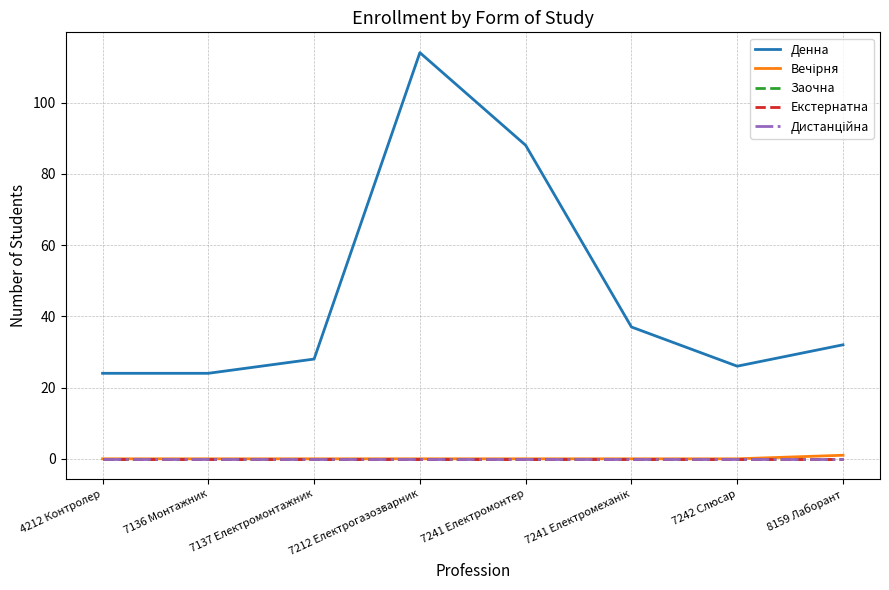

Does the chart display data point markers on the line(s)?

No